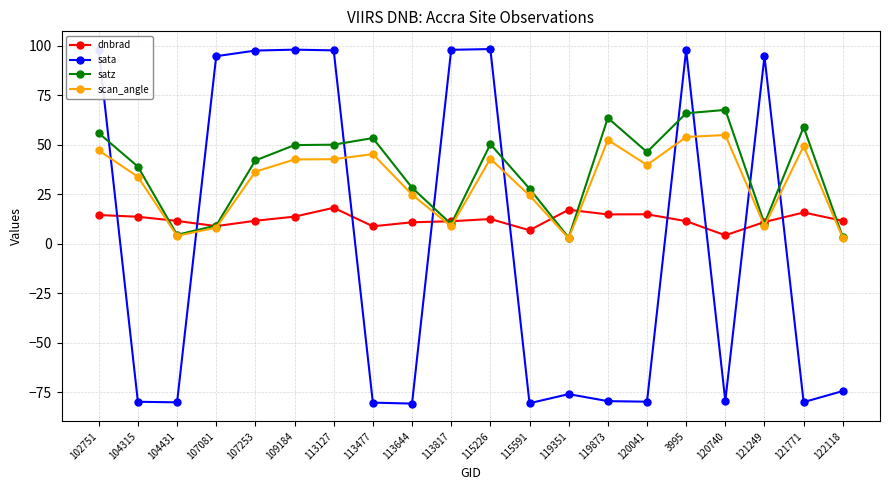

How many lines are shown in the chart?

4